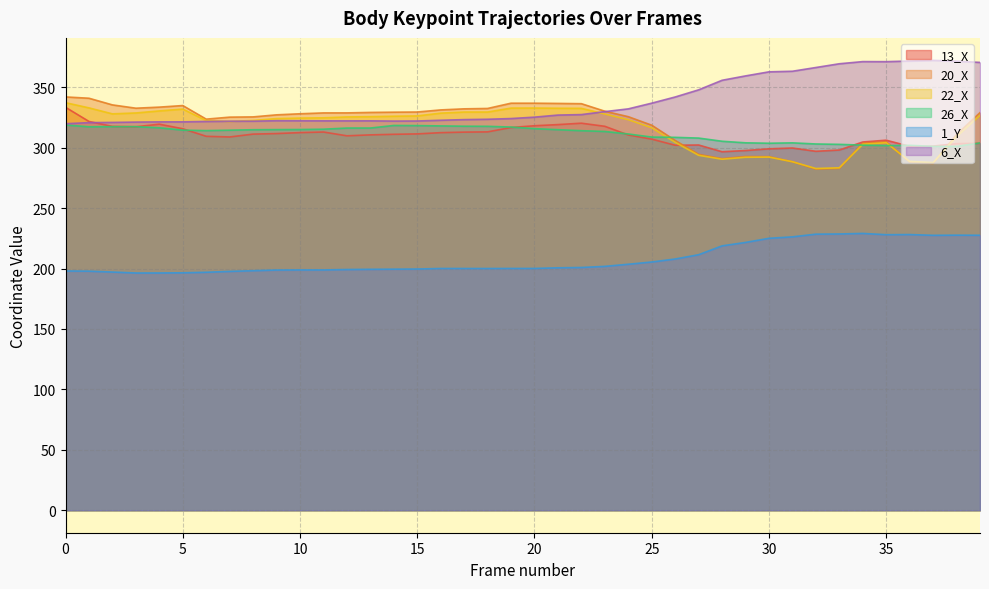

How many lines are shown in the chart?

6